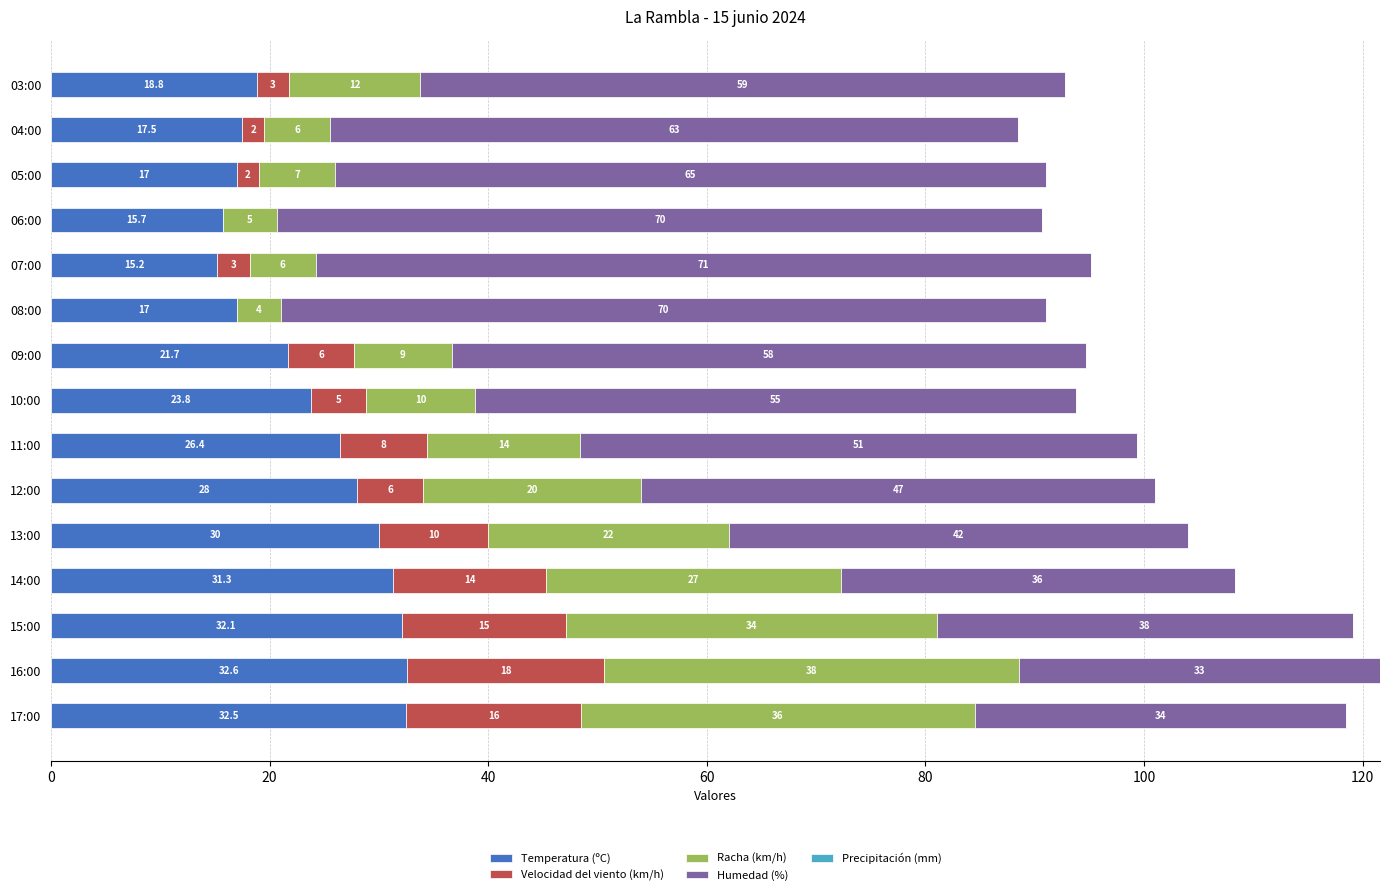

What is the highest value of the Temperatura (ºC) series?

32.6